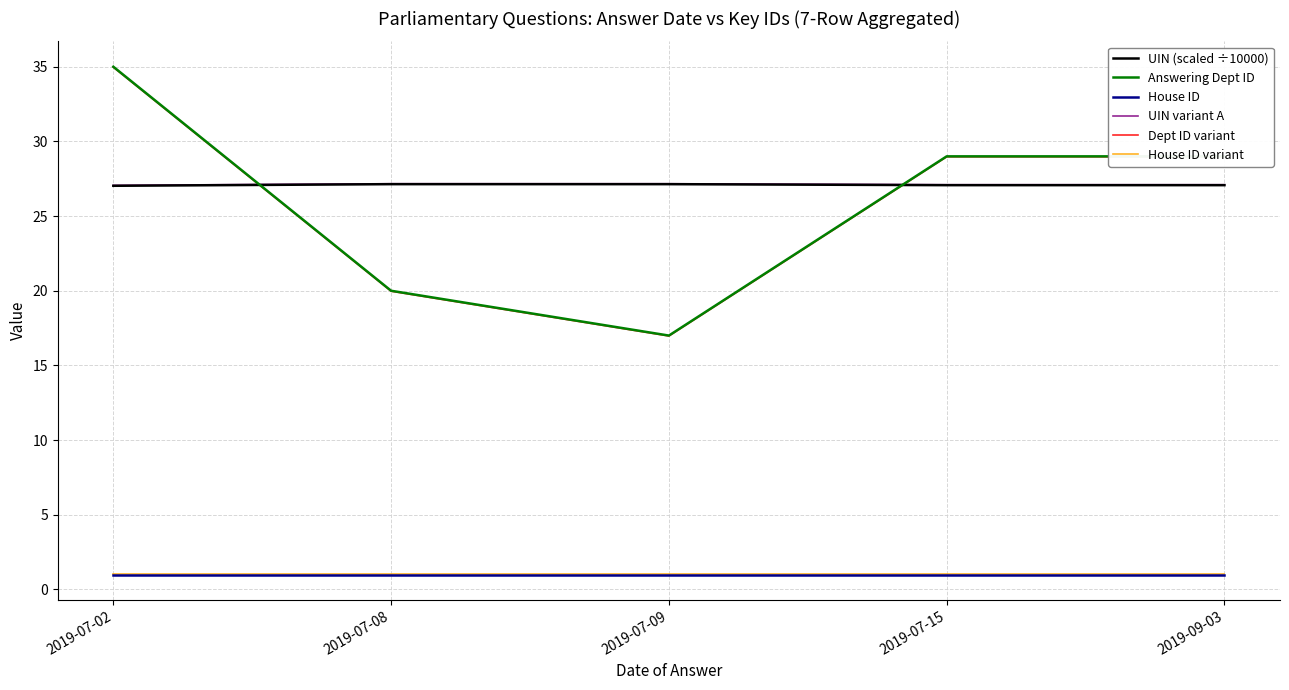

At which label does Answering Dept ID reach its peak?

2019-07-02